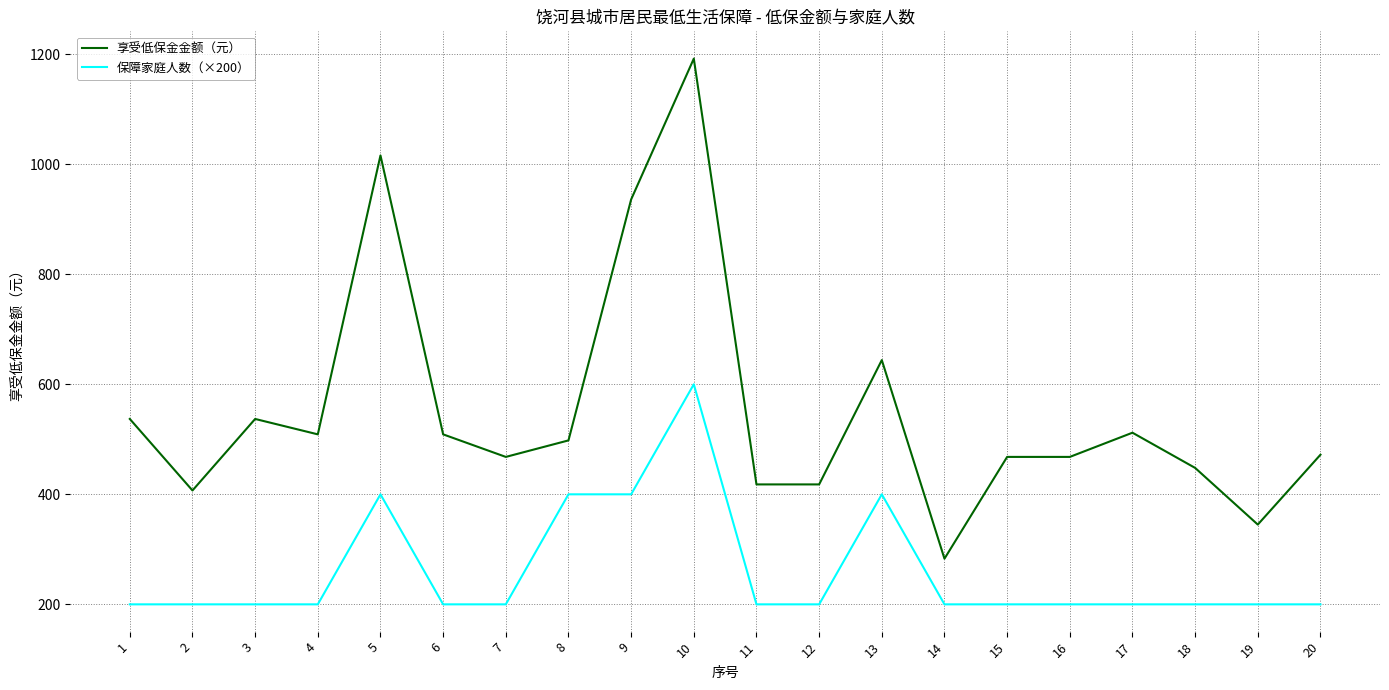

What are all the series names shown in the legend?

享受低保金金额（元）, 保障家庭人数（×200）